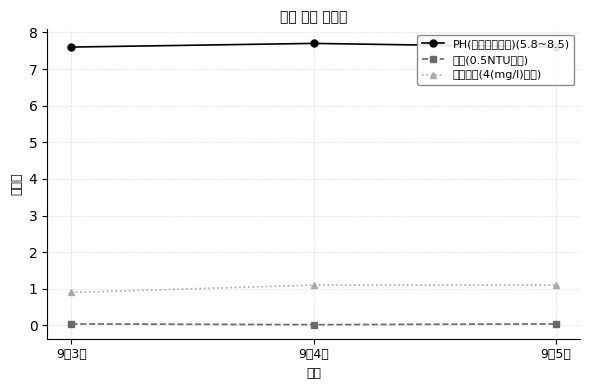

Between 9월3일 and 9월5일, which is larger?

9월3일